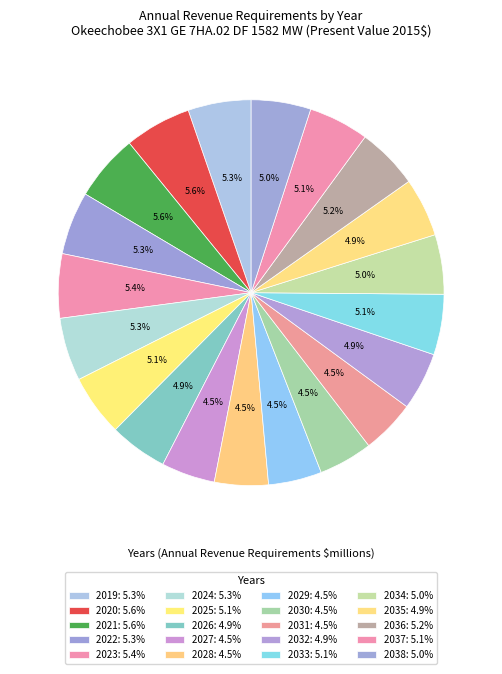

The 2036 slice represents 1% of the pie. True or false?

False